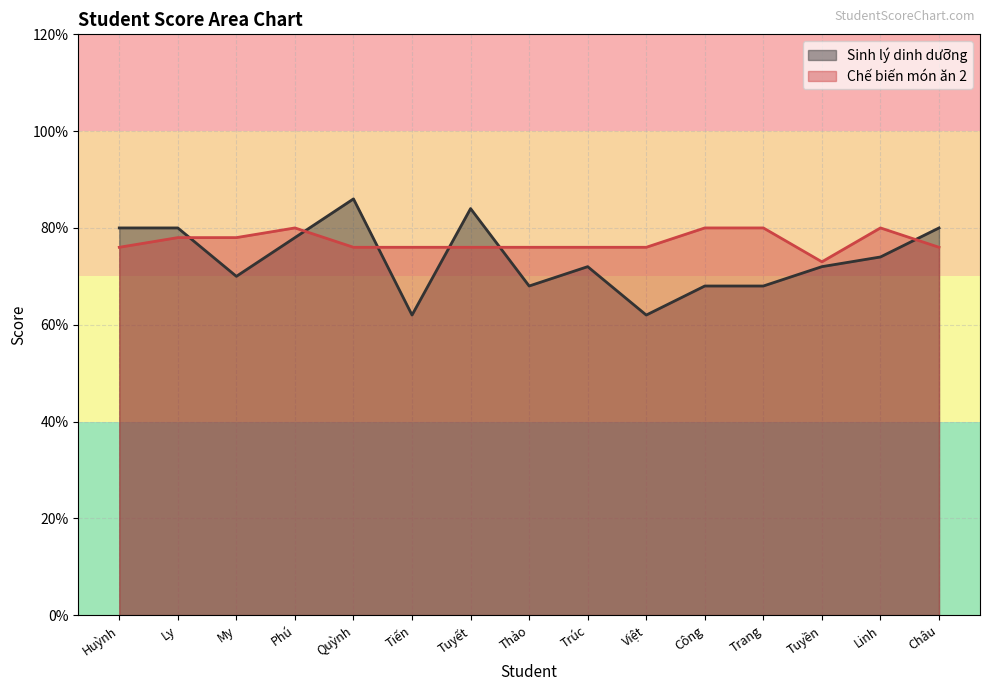

What is the difference between the maximum and minimum values in the Chế biến món ăn 2 series?

0.7